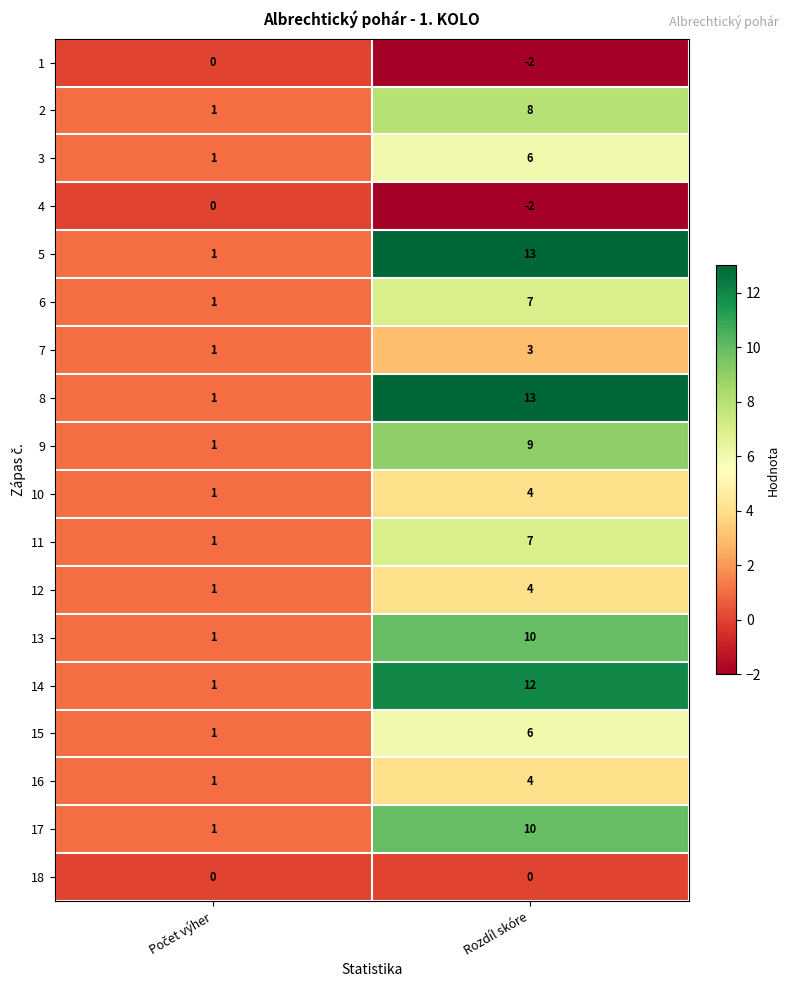

How many distinct data groups are displayed?

18